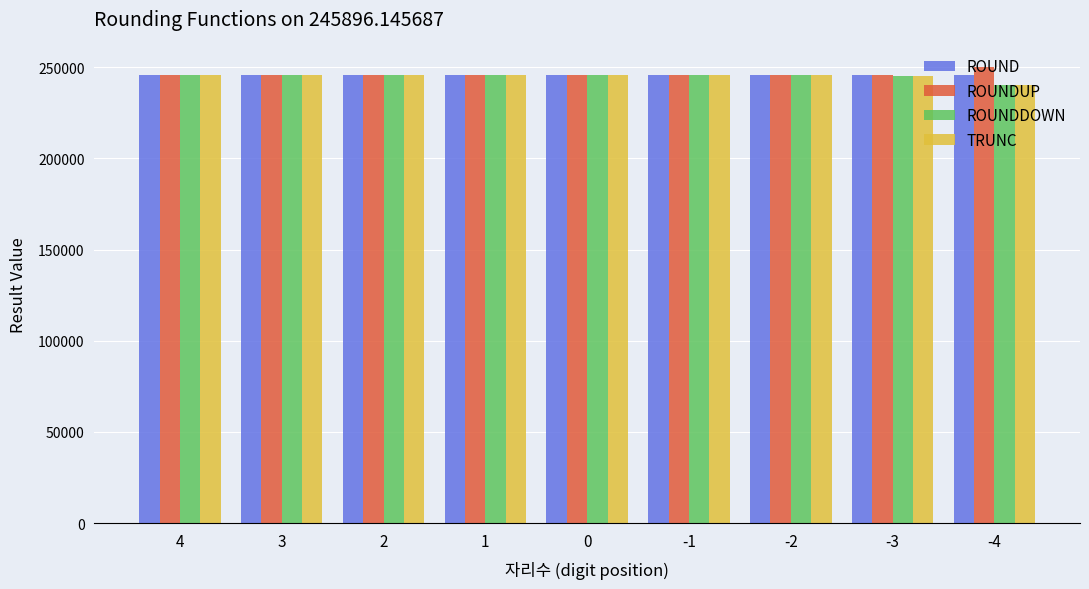

What is the spread (max minus min) of values at -2?

100.0